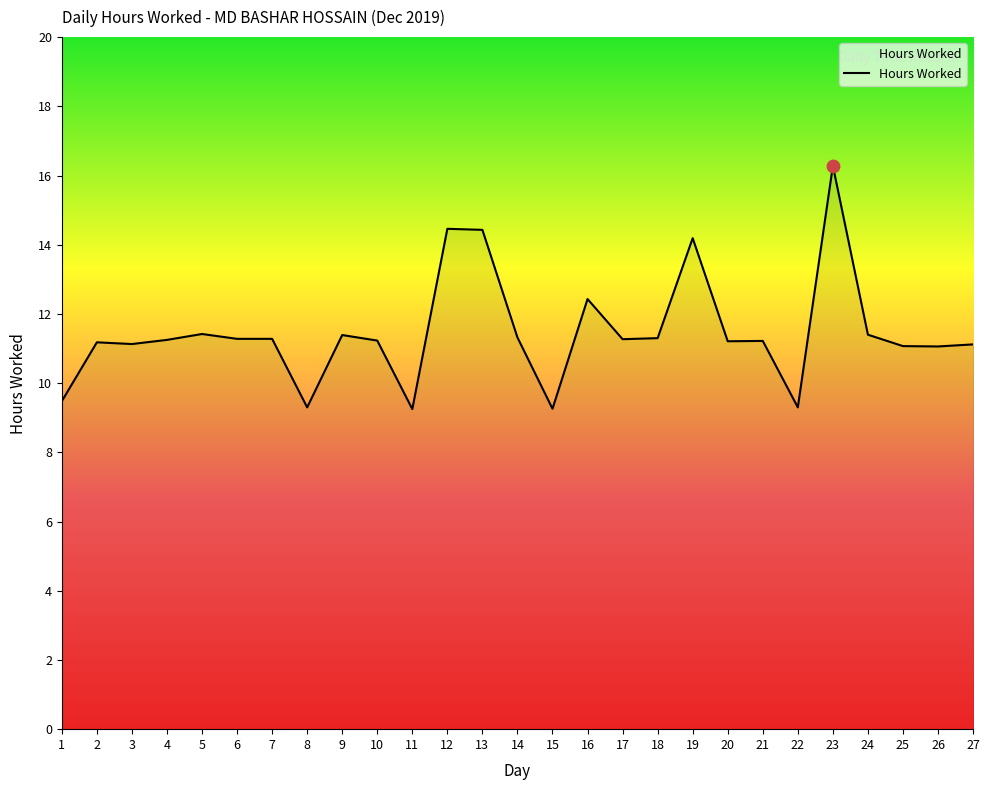

Approximately how many times larger is the value at 4 compared to 8?

1.2